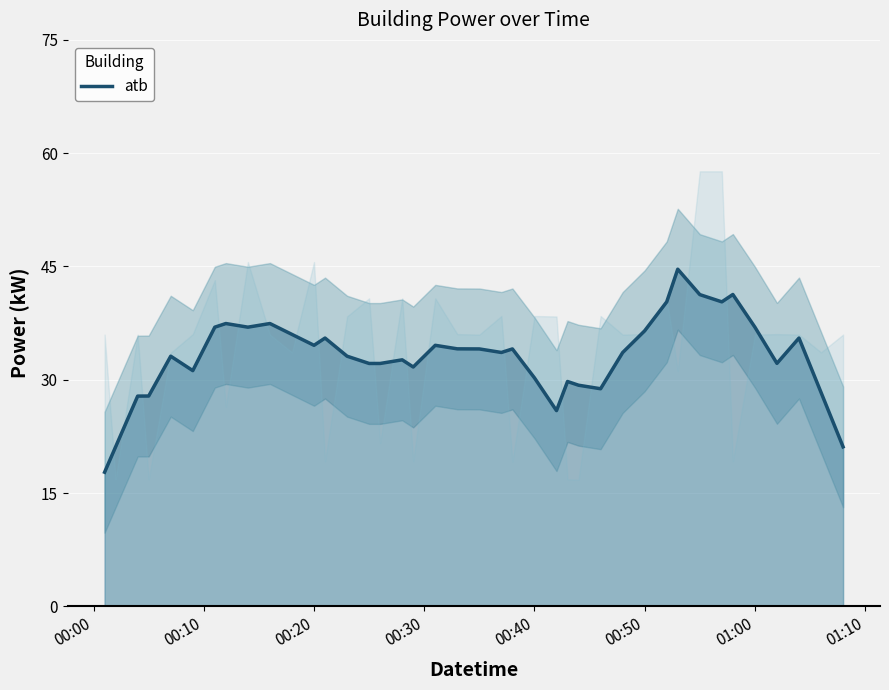

The atb series shows 22.6 at 00:20. True or false?

False